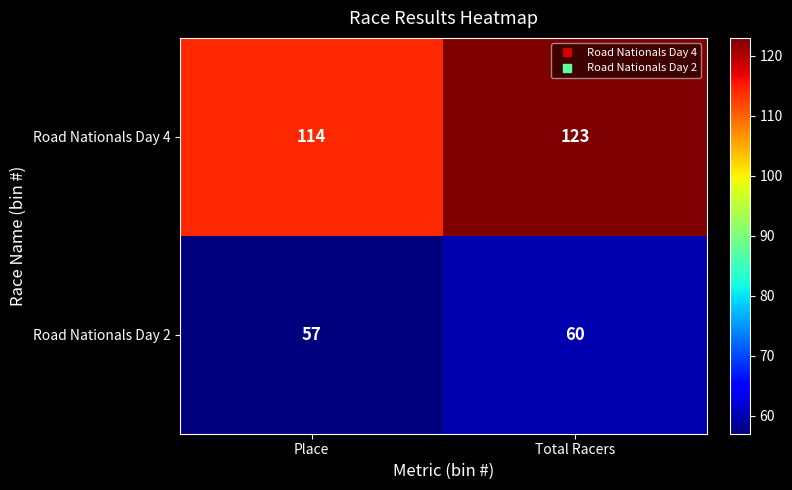

Which category has the highest value across all series?

Total Racers